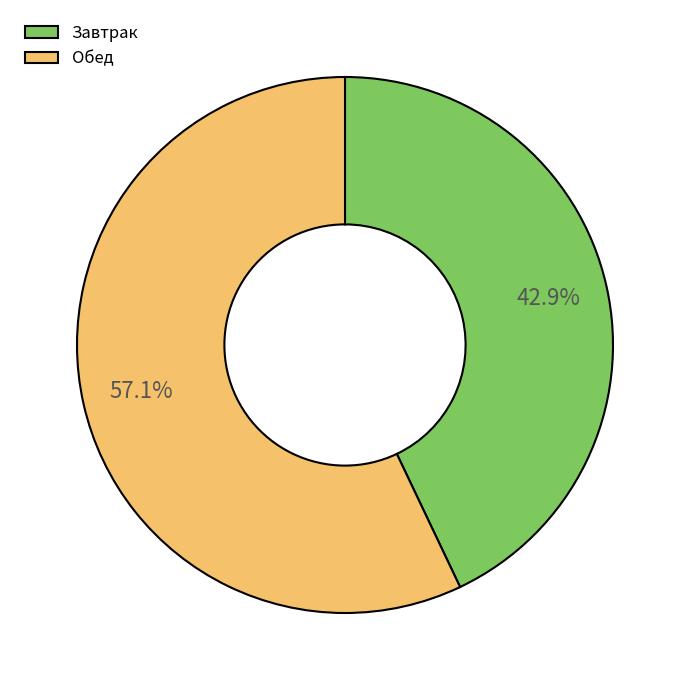

Is the sum of Завтрак and Обед greater than half?

Yes